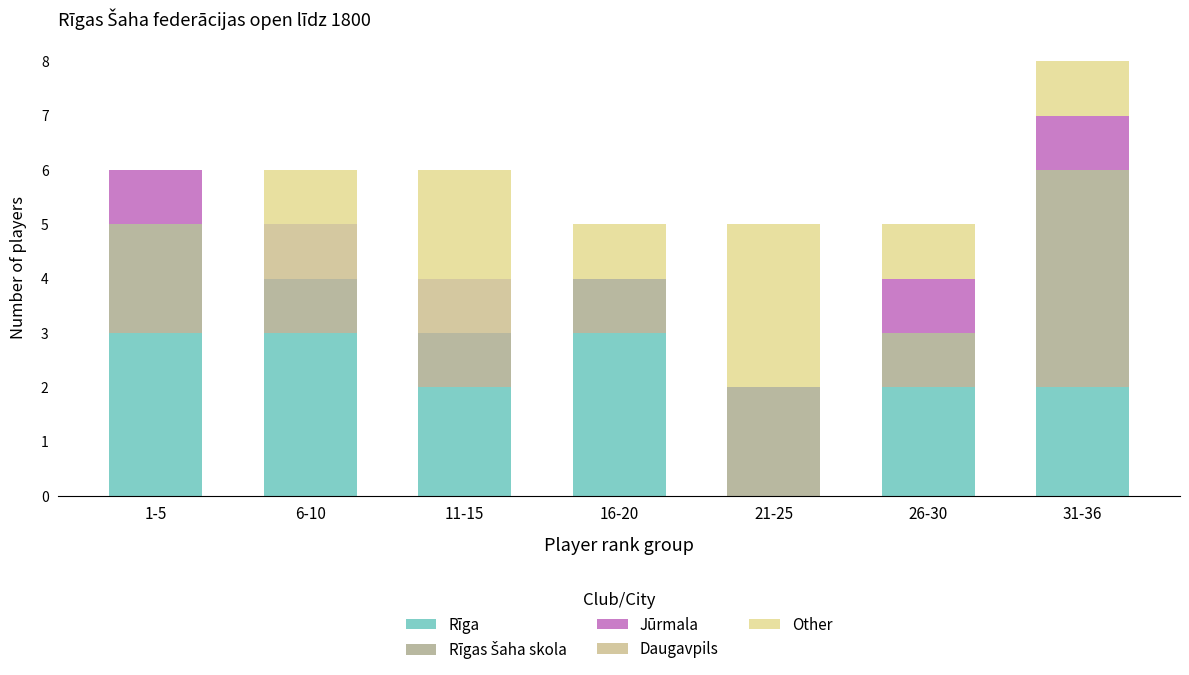

Which has a higher value, 31-36 or 21-25?

31-36